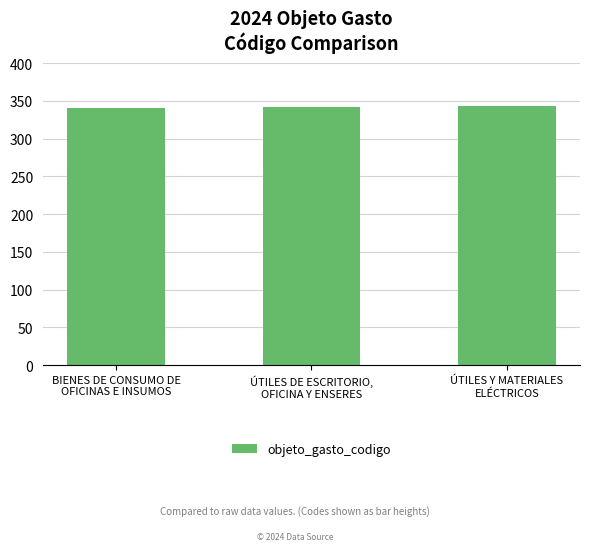

Are the bars horizontal?

No